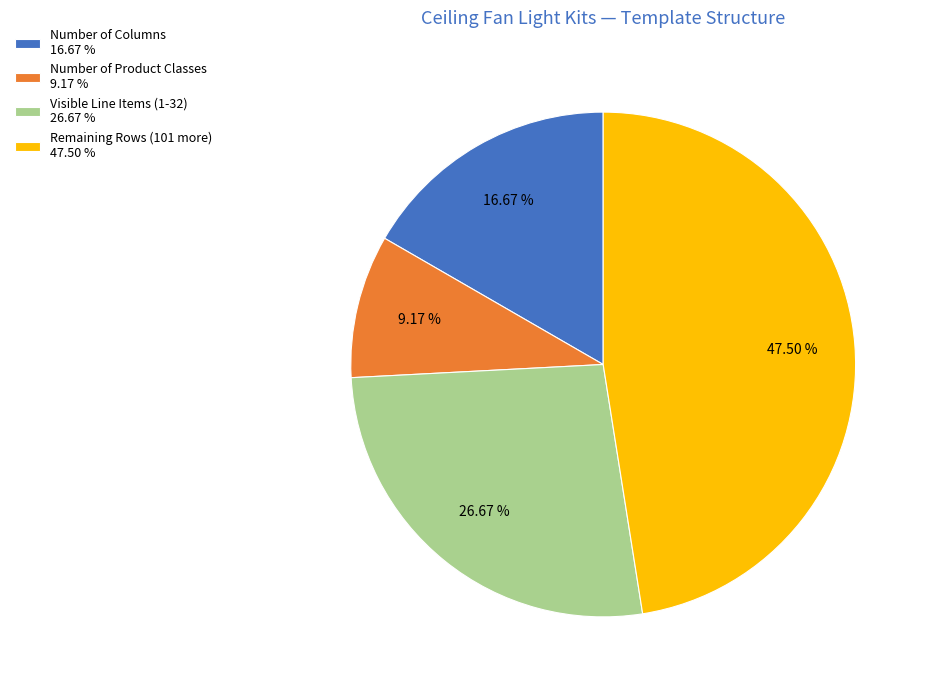

Is Visible Line Items (1-32) 26.67 % the majority of the pie?

No